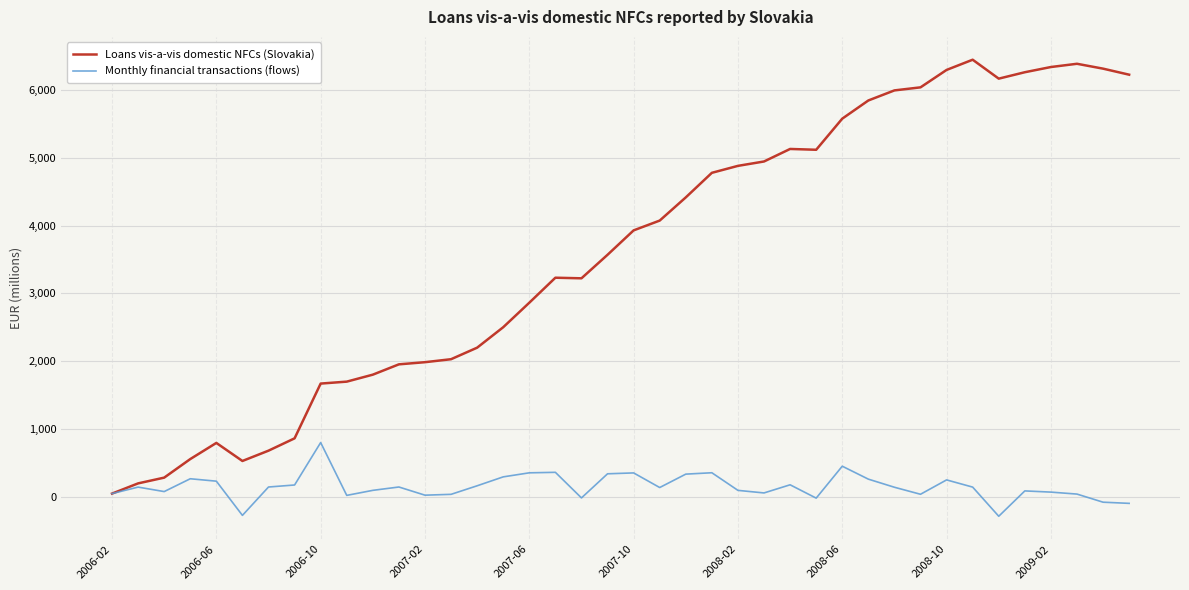

What is the average value of the Monthly financial transactions (flows) series?

155.5